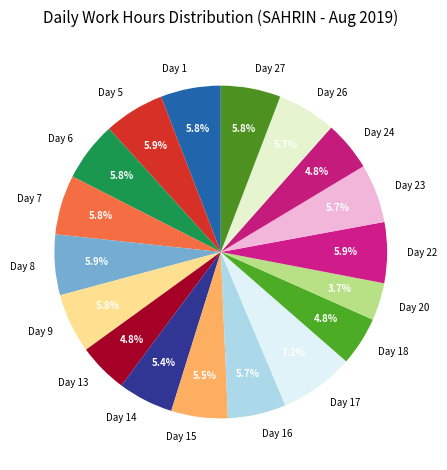

The Day 7 slice represents 6% of the pie. True or false?

True